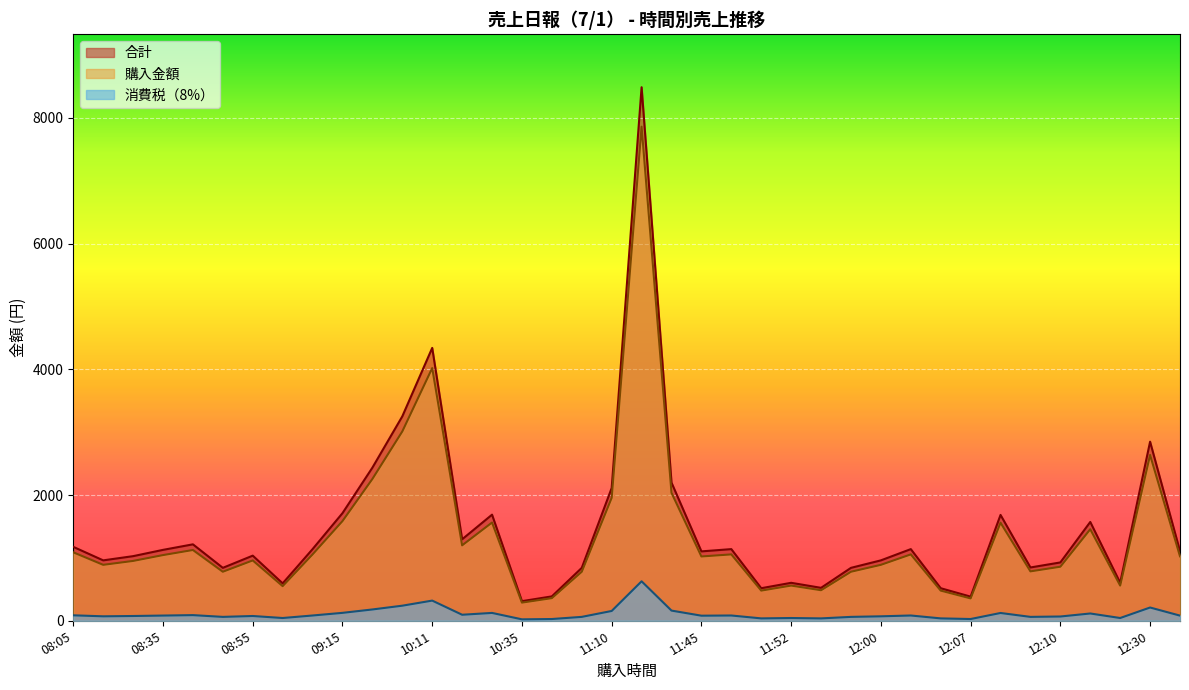

What is the value of the 購入金額 point at the 13th from the left?

4020